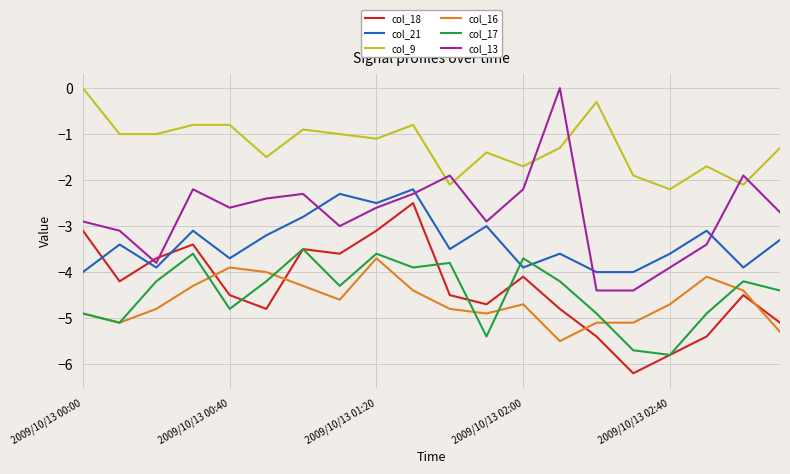

True or false: col_18 and col_16 intersect in this chart.

True